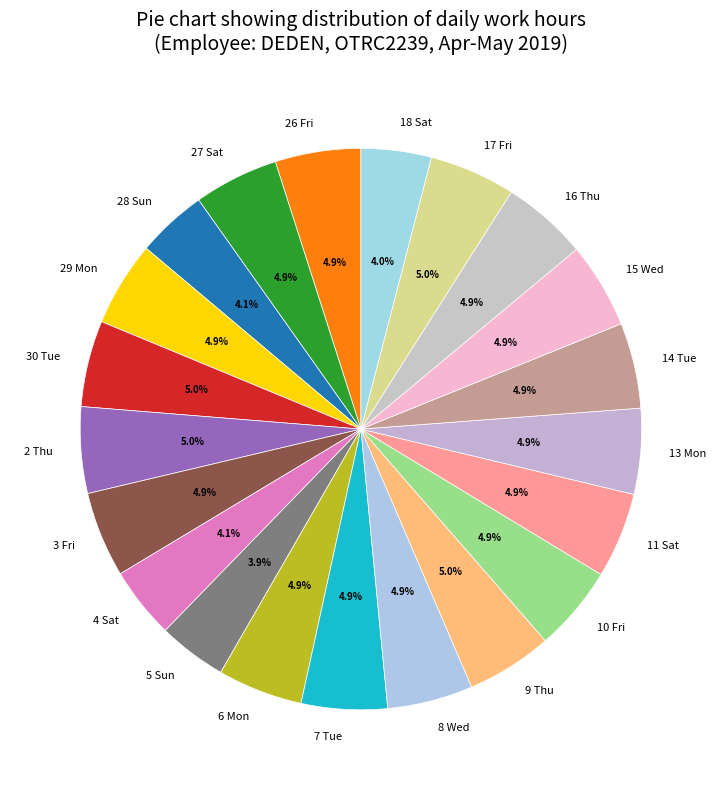

Between 28 Sun and 3 Fri, which is larger?

3 Fri